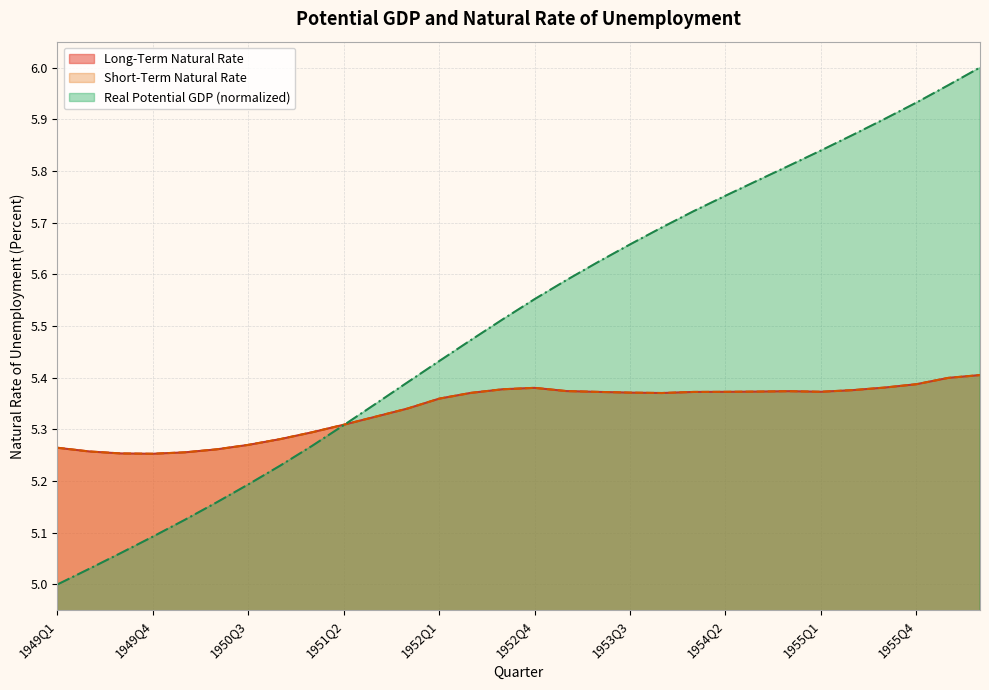

True or false: Short-Term Natural Rate and Long-Term Natural Rate cross at least once.

False